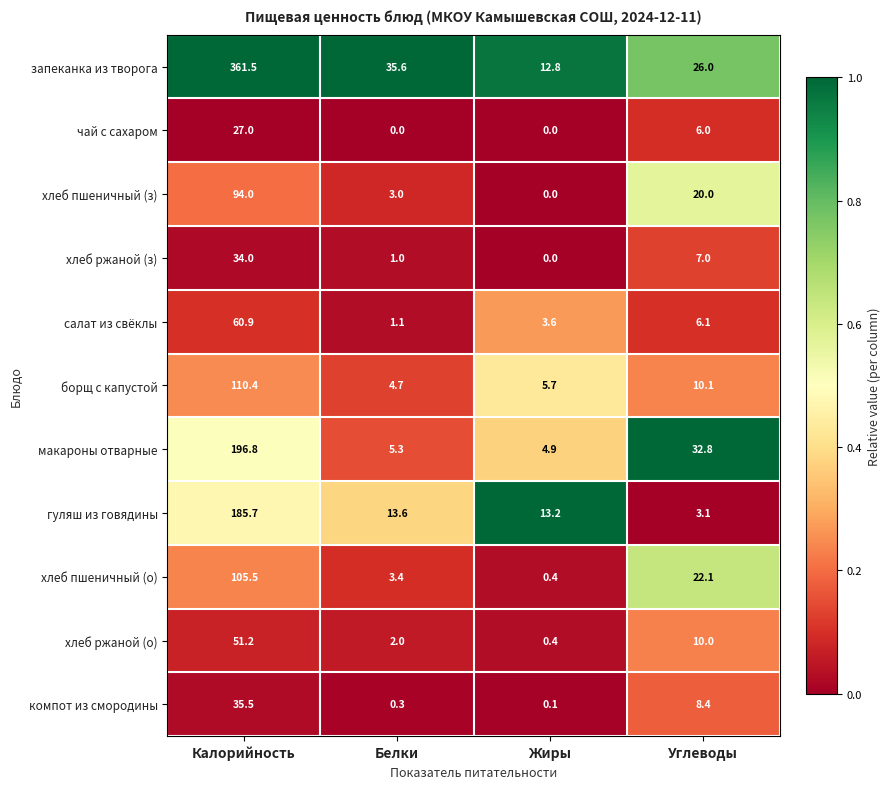

The value of хлеб пшеничный (о) at Жиры is 0.4. True or false?

True